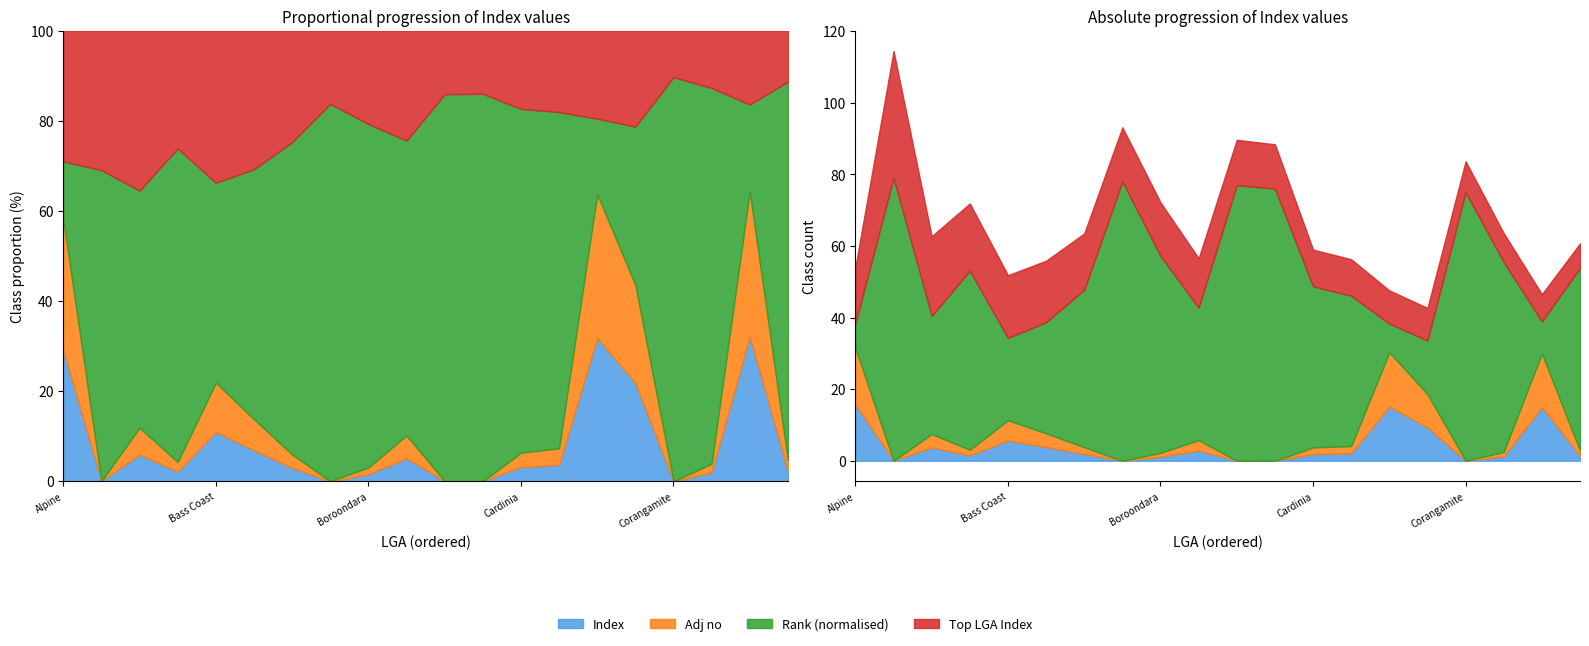

True or false: Rank (normalised) has a value of 12.3 at Alpine.

False